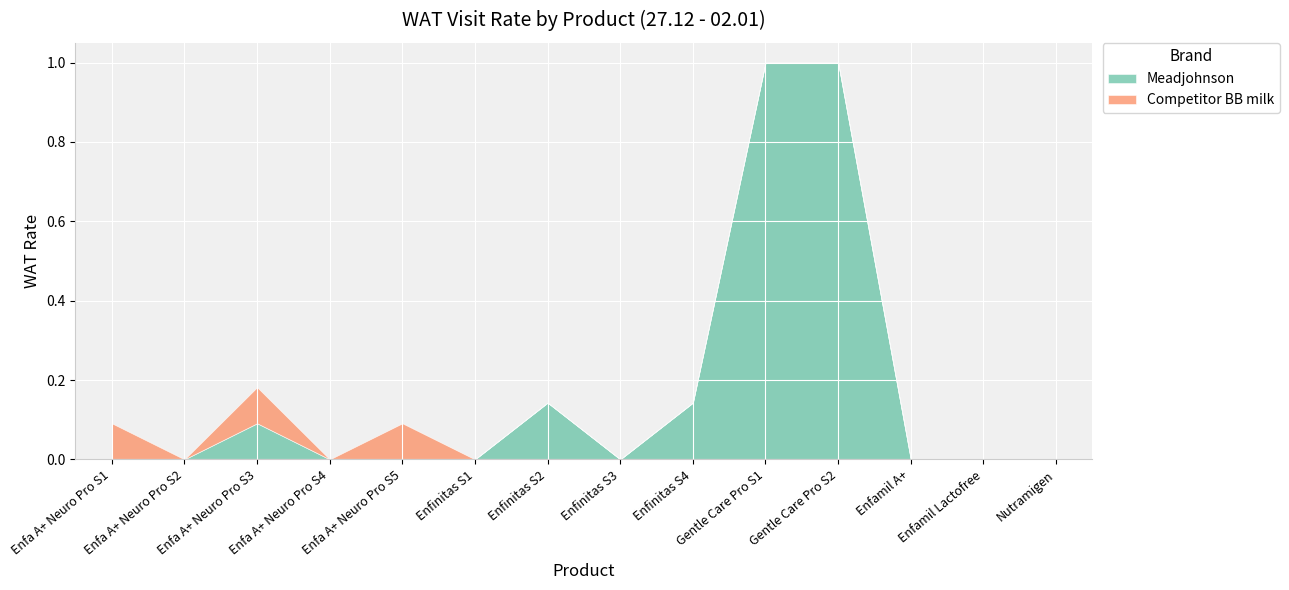

What is the label of the 4th point from the right?

Gentle Care Pro S2